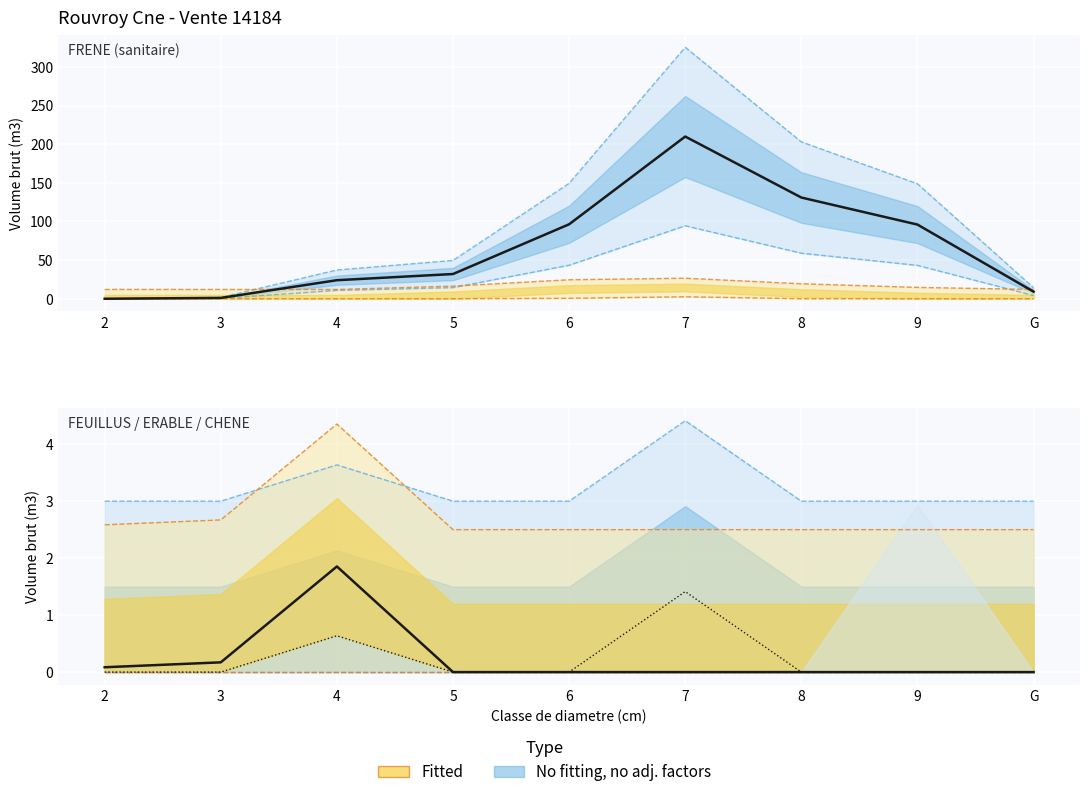

What is the sum of the FRENE values at 3 and 7?

326.9